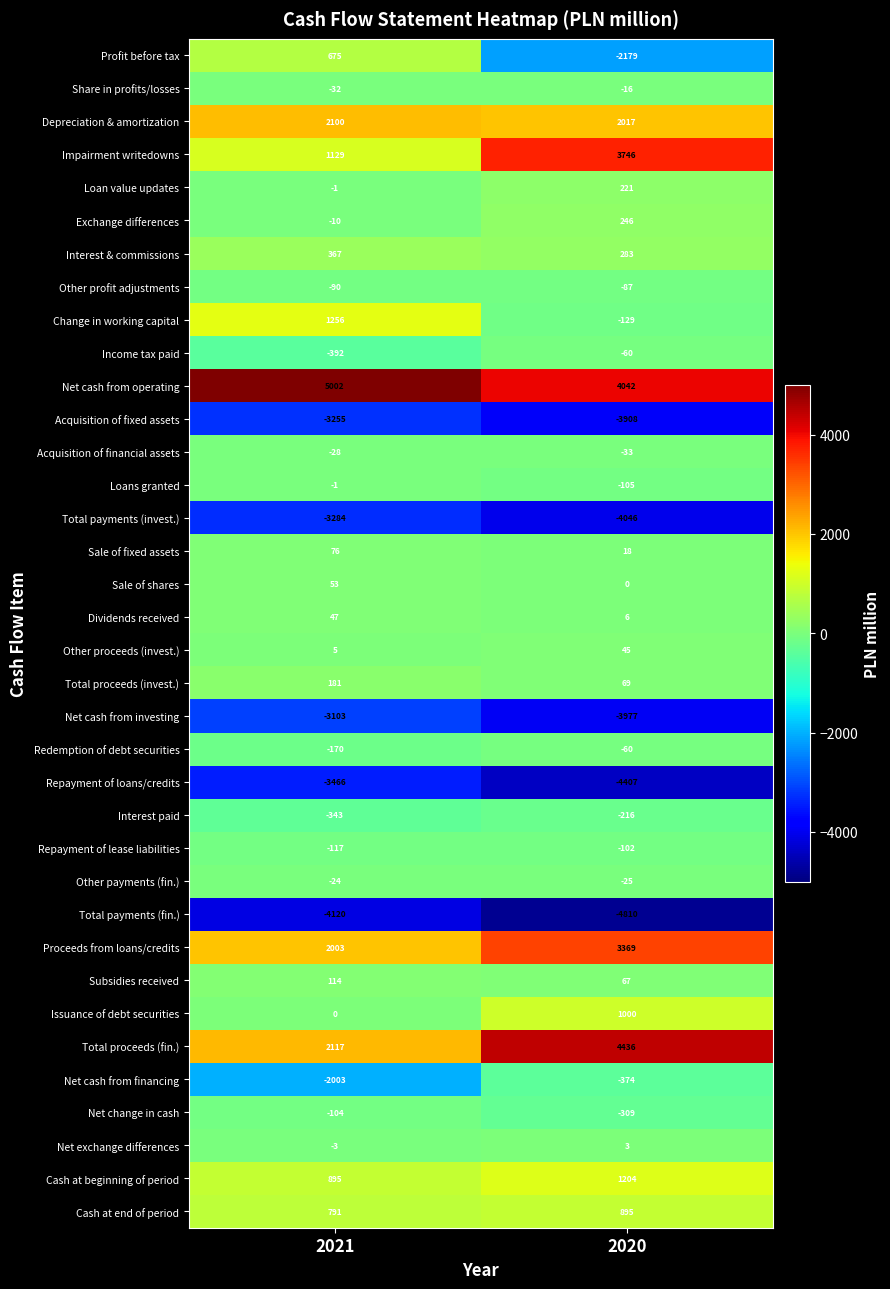

What is the difference between the highest and lowest values at 2020?

9246